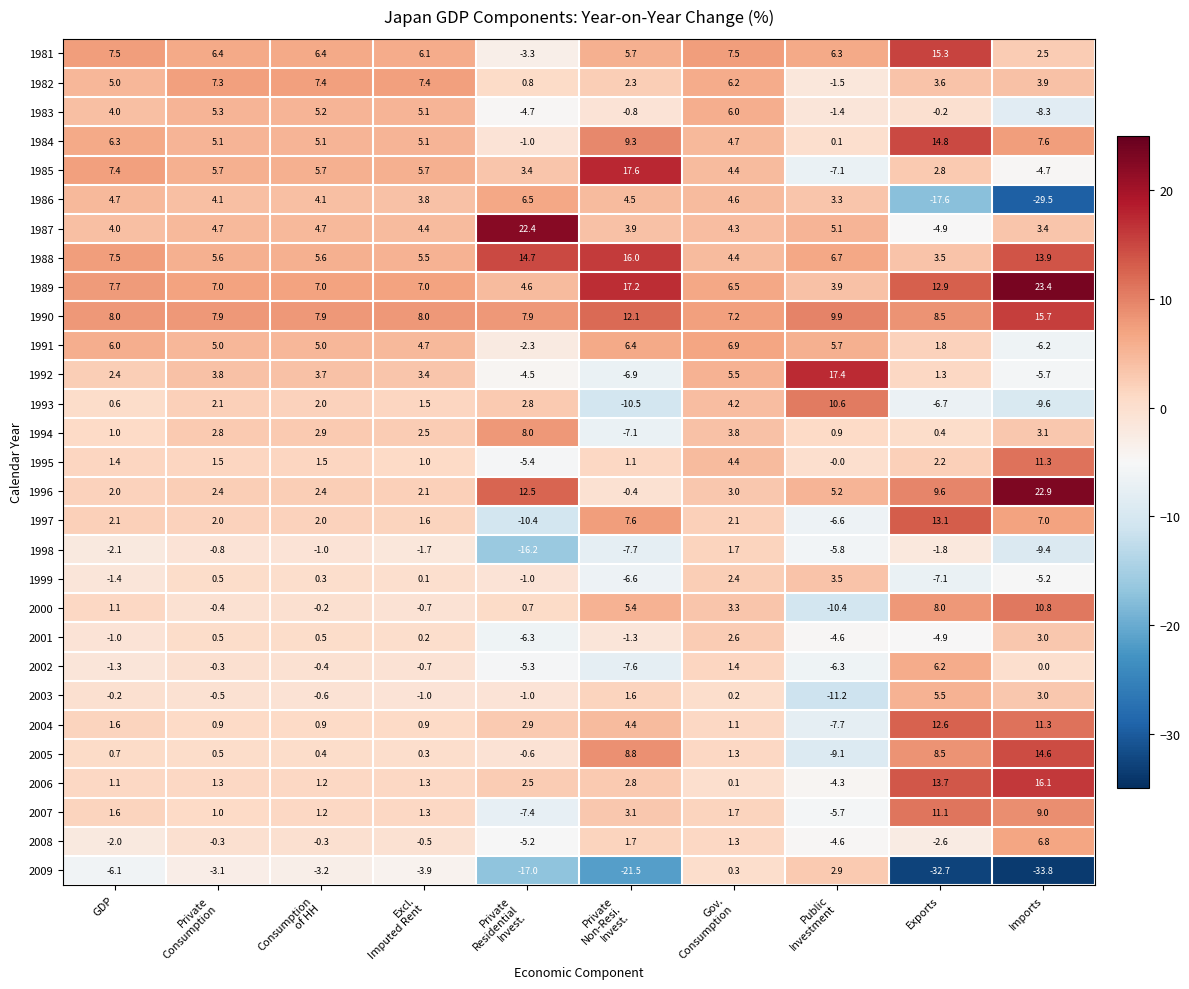

What is the maximum value shown in the chart?

23.4